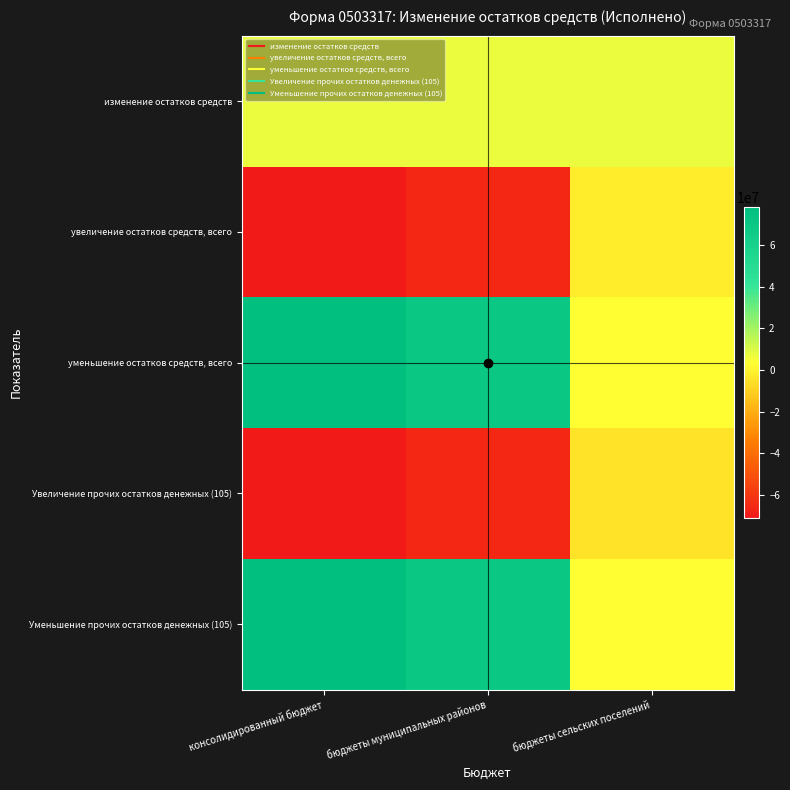

Which has a higher value, бюджеты сельских поселений or консолидированный бюджет?

бюджеты сельских поселений